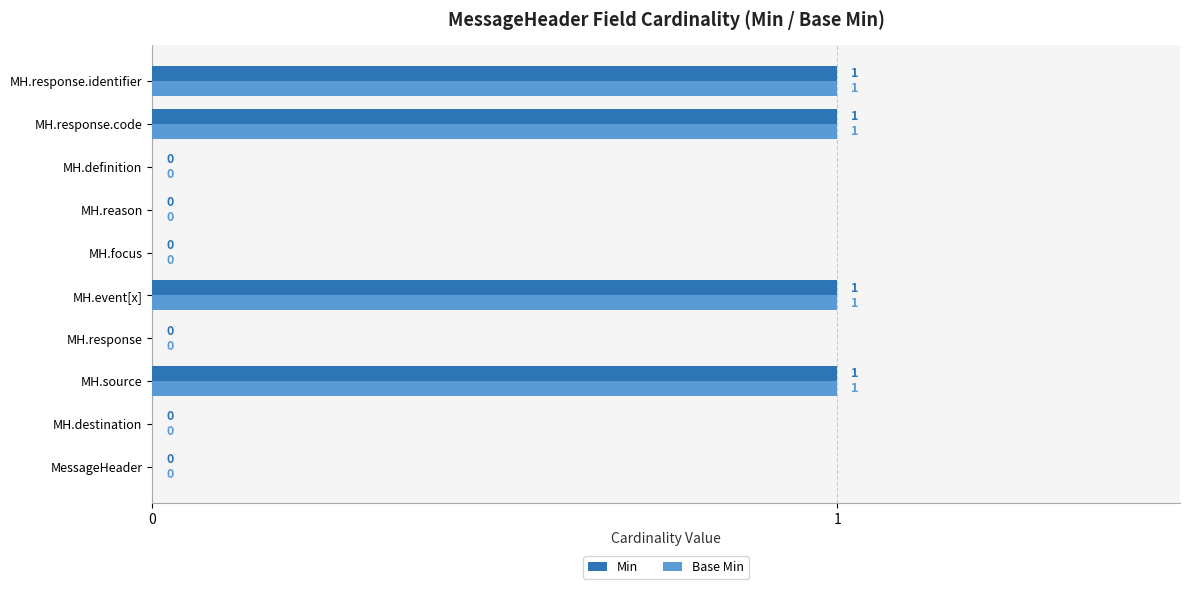

The value of Min at MH.source is 1. True or false?

True